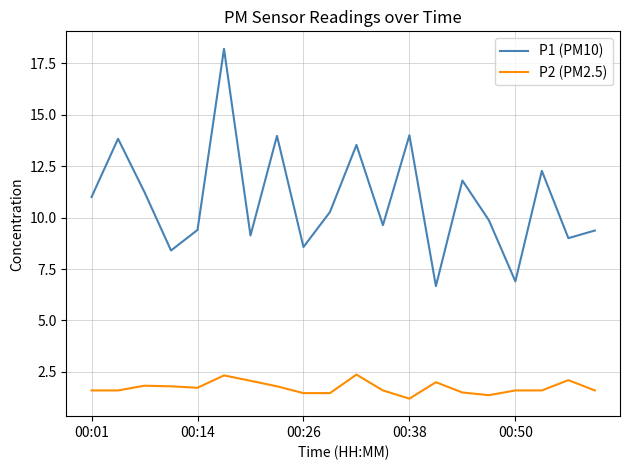

Which series has the largest total across all categories?

P1 (PM10)